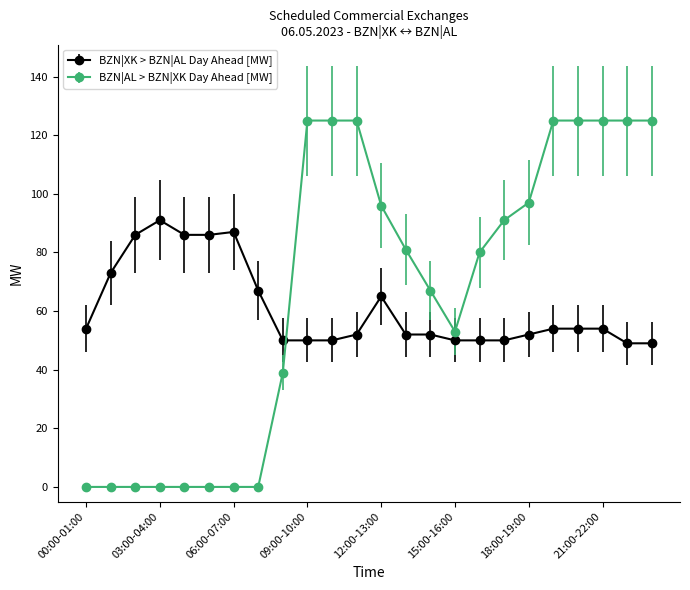

What is the value of the BZN|XK > BZN|AL Day Ahead [MW] point at the 18th from the left?

50